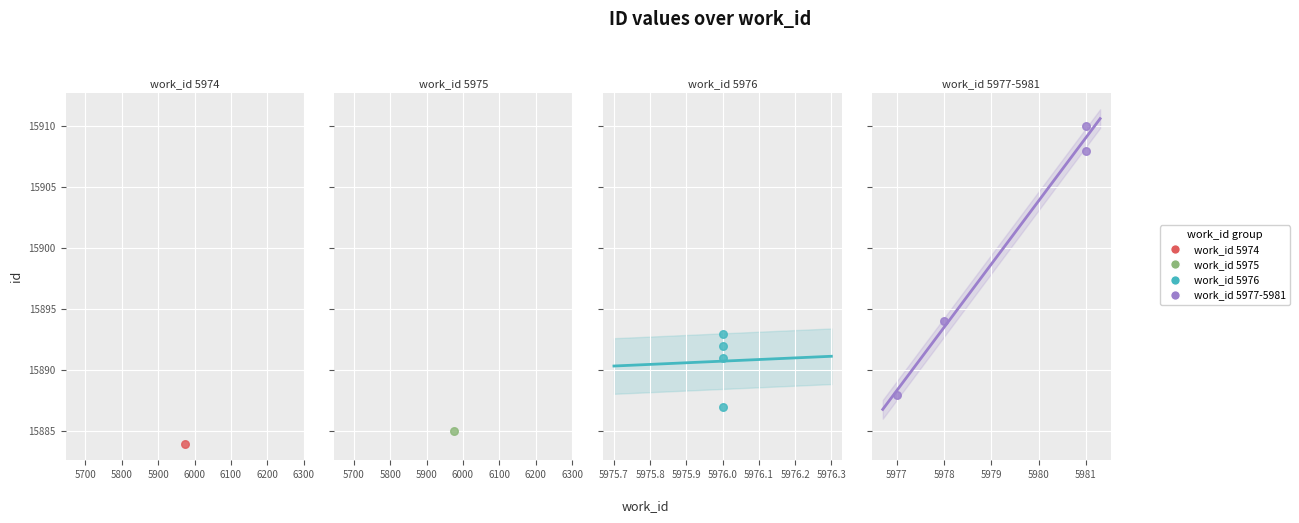

Between 5977 and 5976, which is larger?

5977